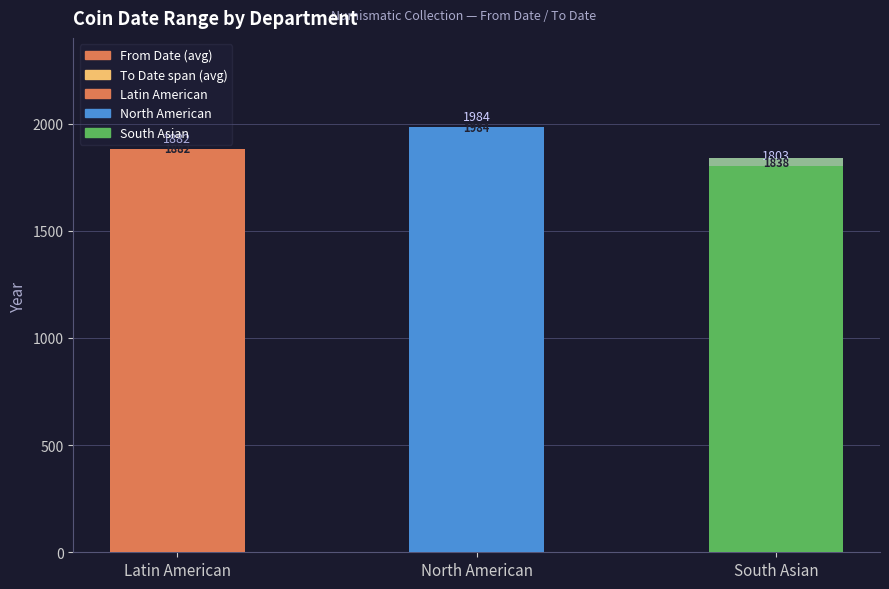

What is the total value across all series at South Asian?

1838